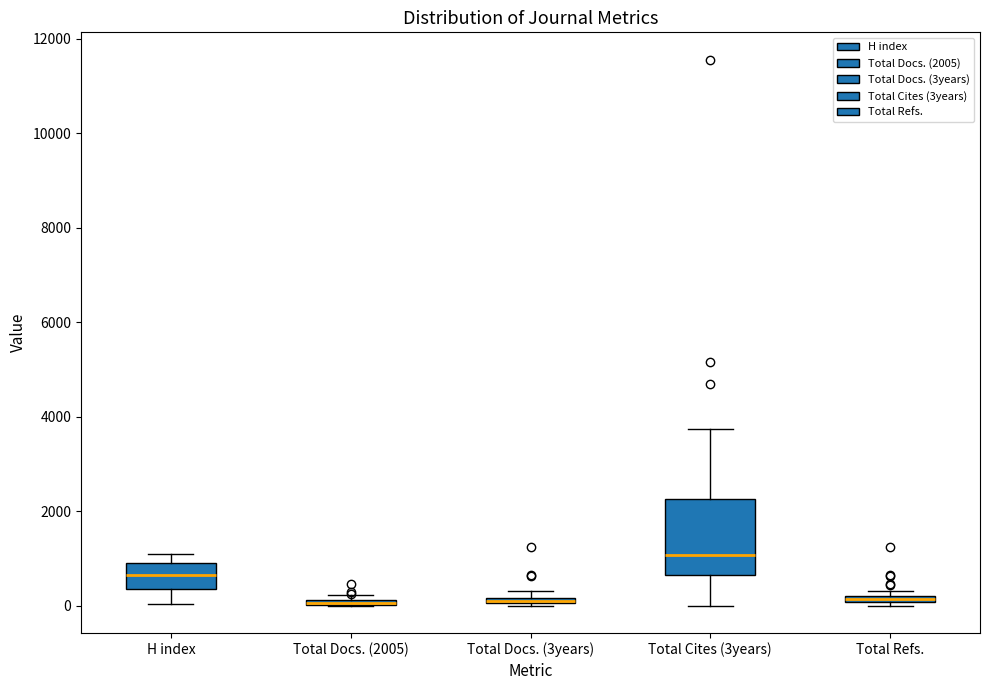

Where does the lower whisker of the box for Total Cites (3years) end on the y-axis? The values are not printed on the chart, so give them approximately, as read against the axis.

0